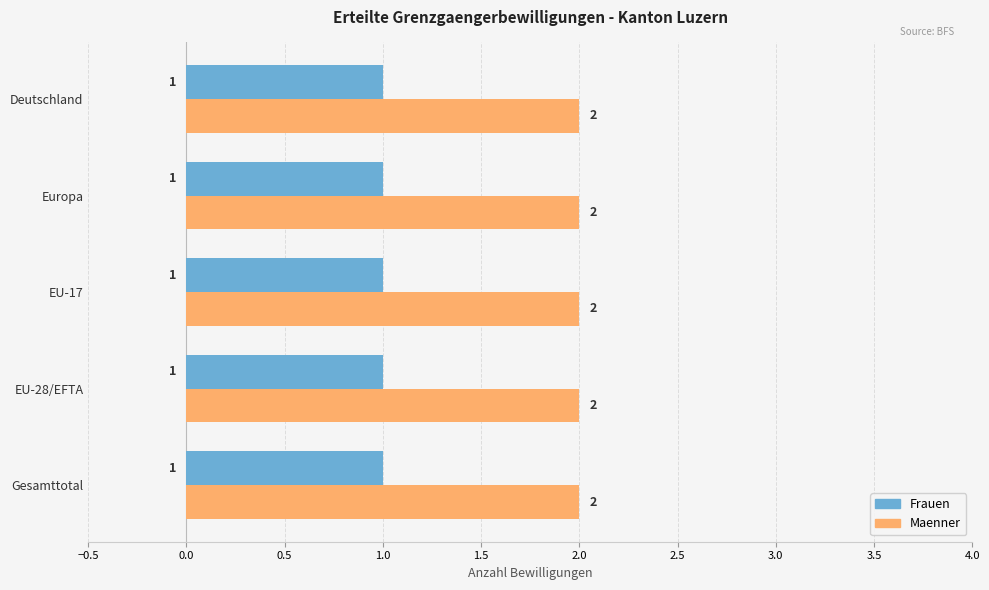

True or false: Maenner has a value of 2 at Europa.

True